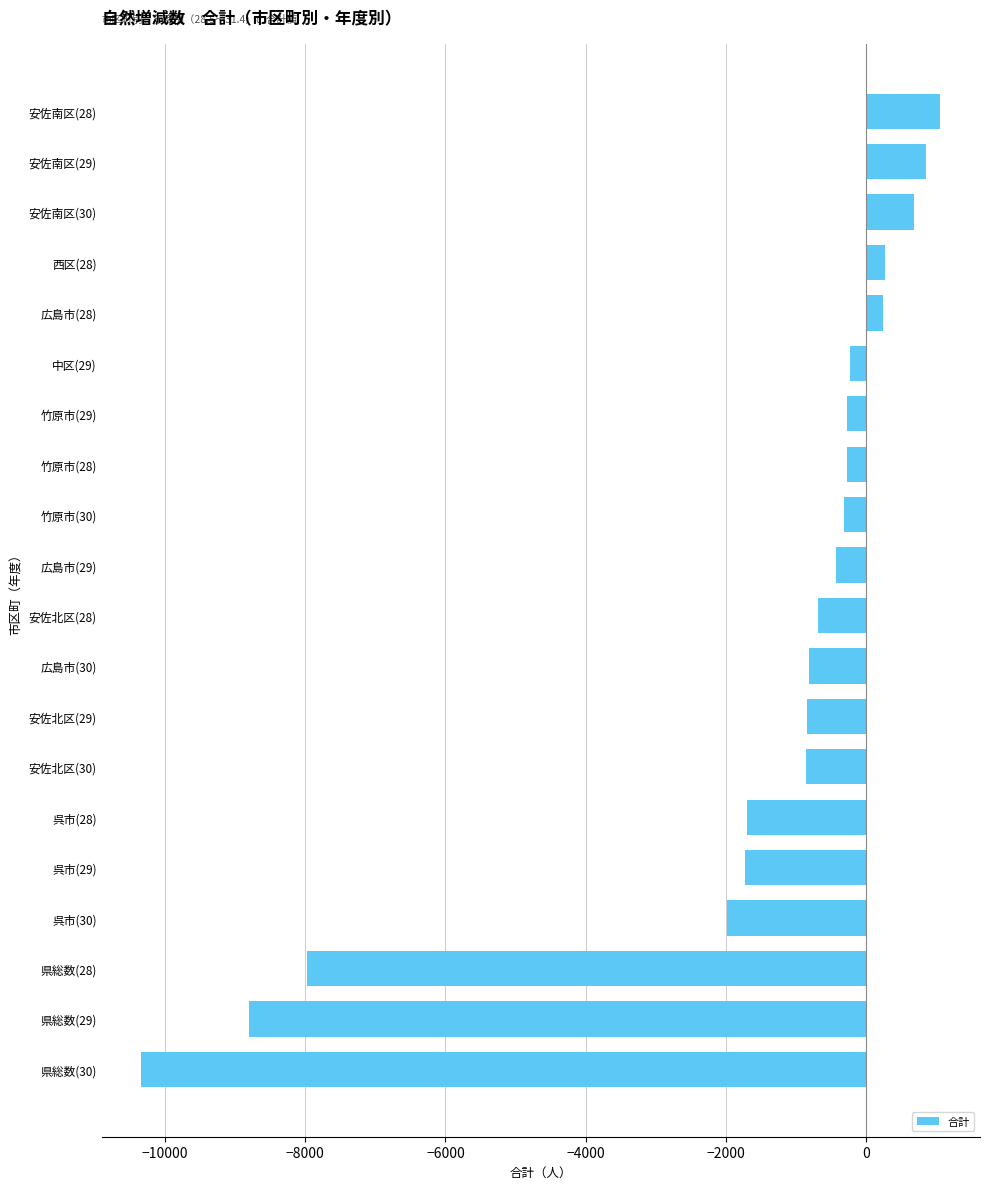

Is it true that the value at 広島市(29) is -432?

True